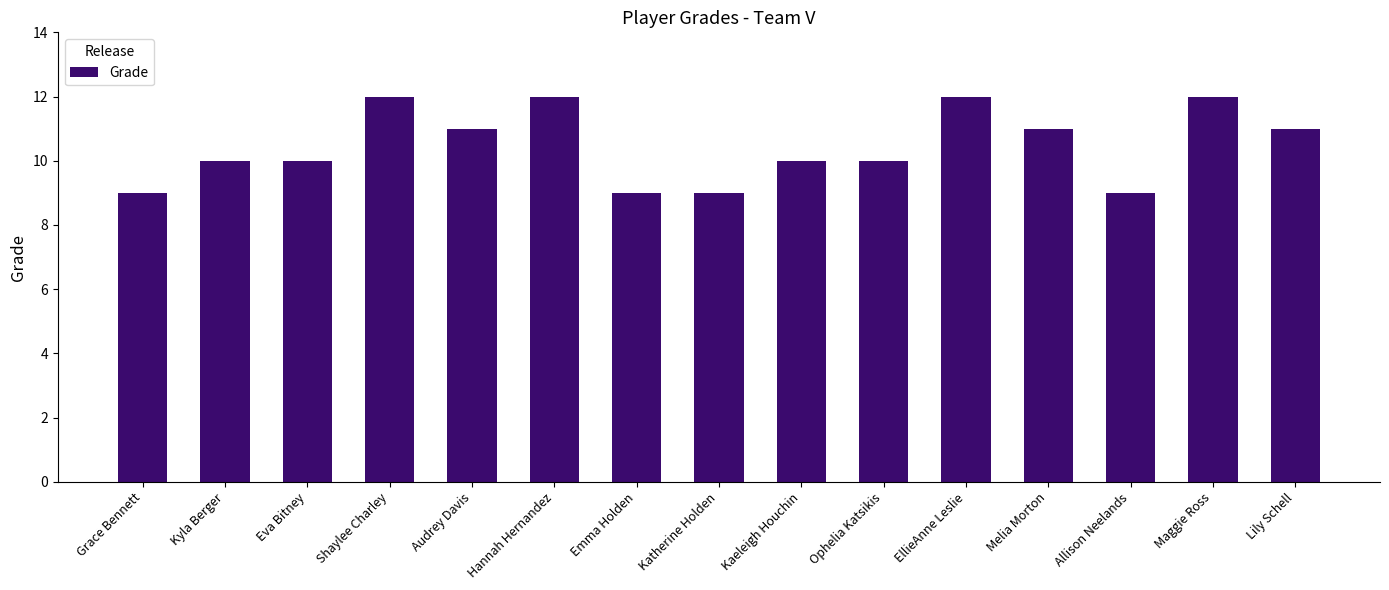

What is the average value?

10